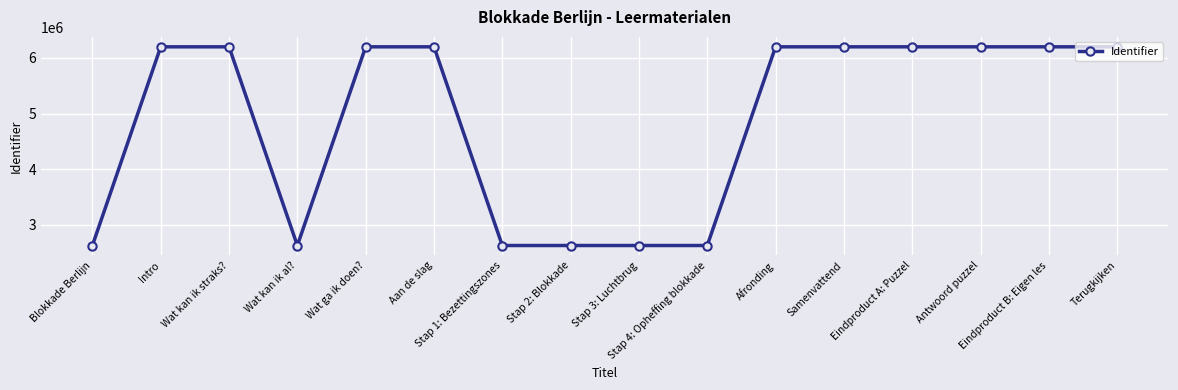

What position from the left is Samenvattend?

12